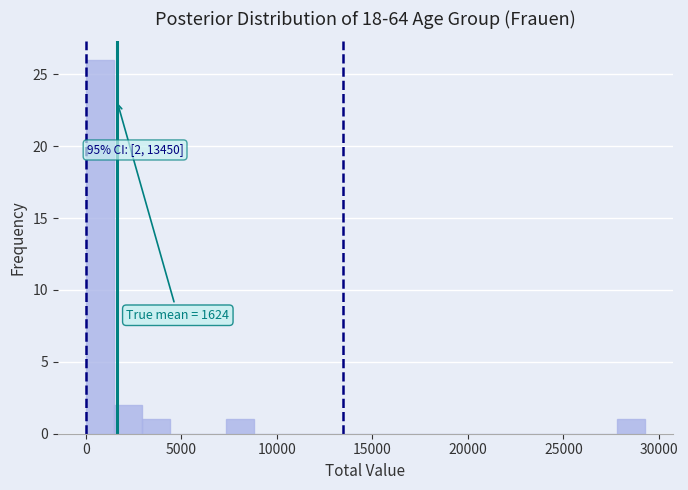

Around what value on the x-axis is the tallest bar? Give the approximate position of its centre, as read against the axis.

500